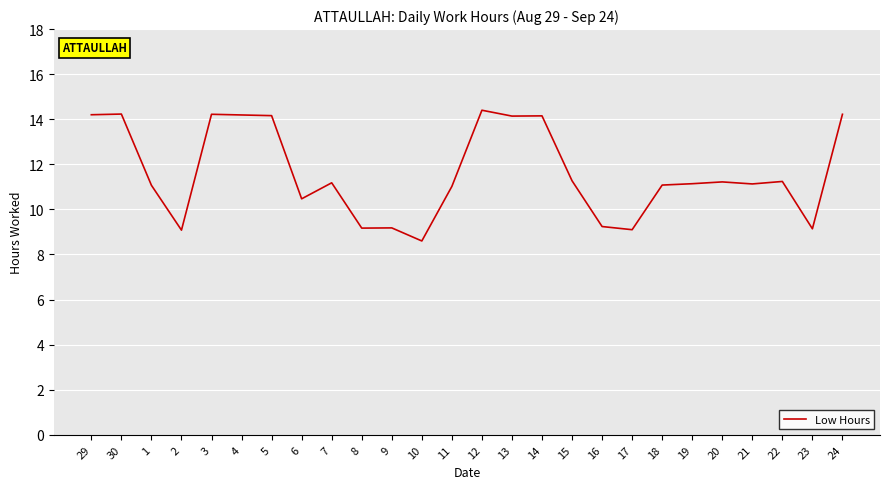

What is the sum of all values?

302.2